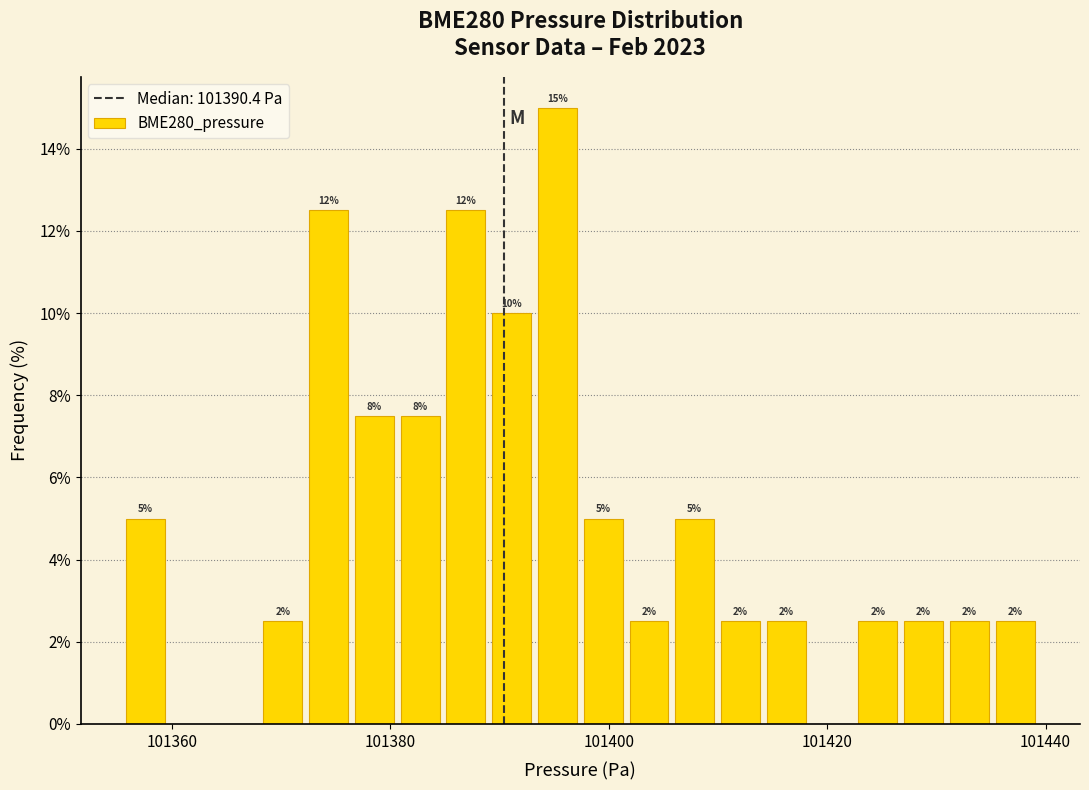

Around what value on the x-axis is the tallest bar? Give the approximate position of its centre, as read against the axis.

101396